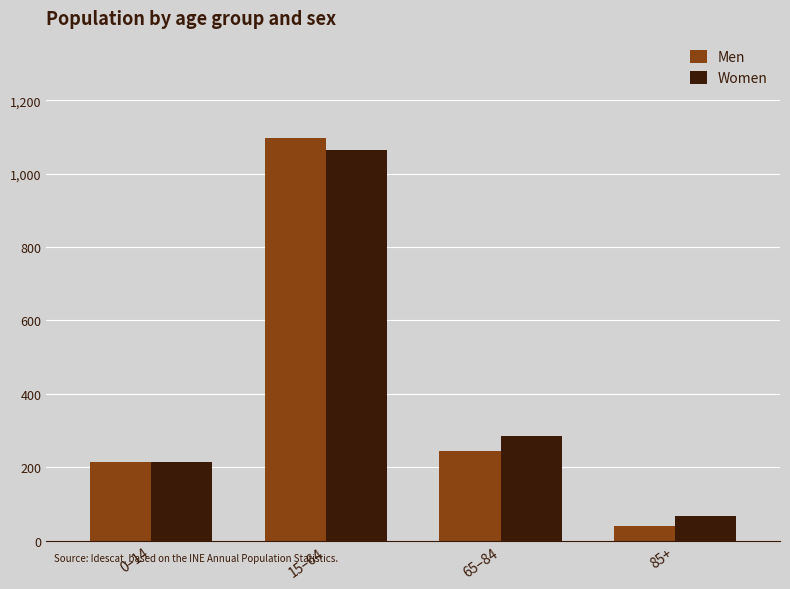

Does the chart contain stacked bars?

No